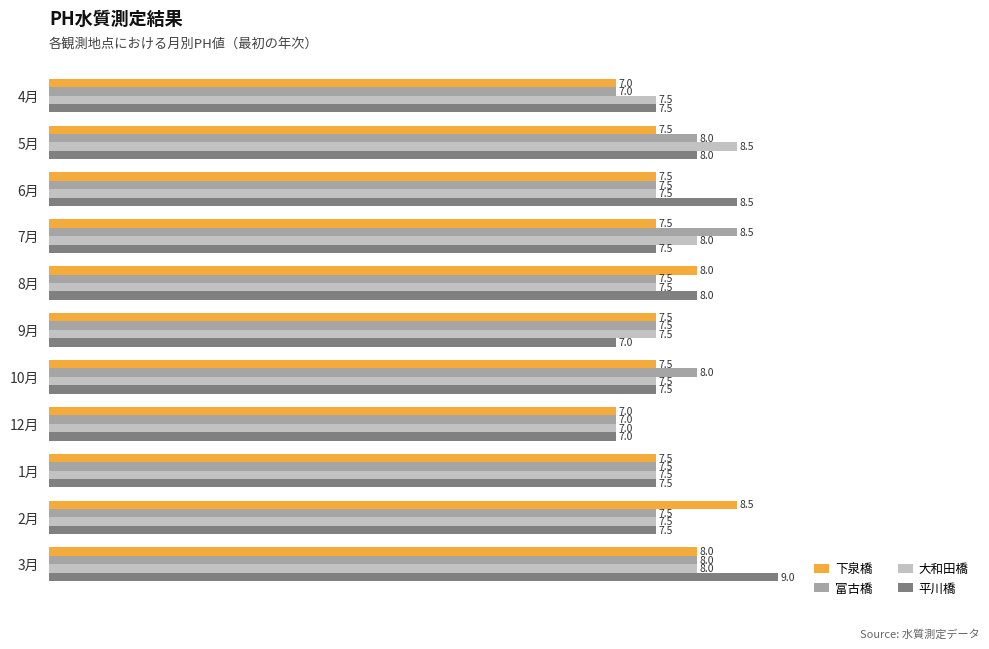

At which category is the sum across all series the highest?

3月